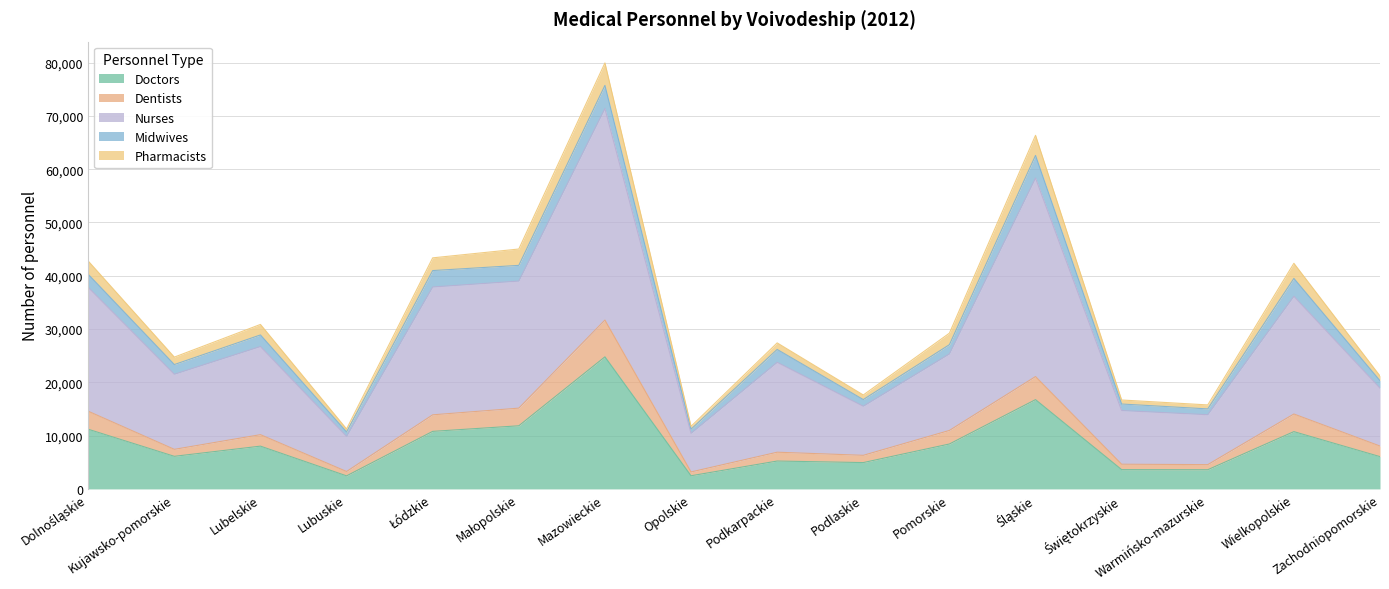

What is the maximum value for Doctors?

24787